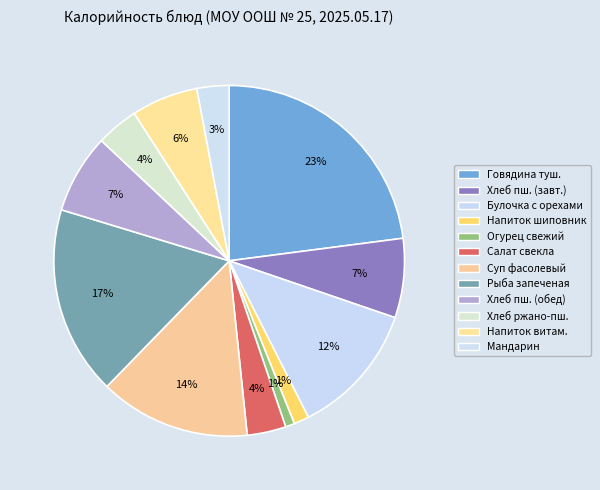

Count the number of slices in the pie.

12